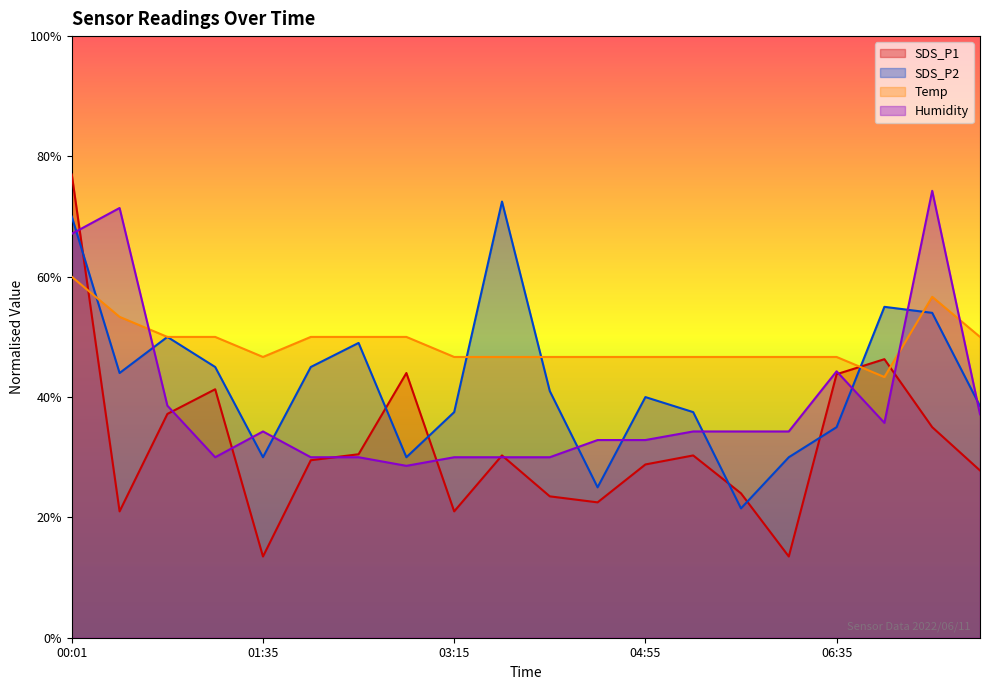

What is the average value of the Temp series?

49.0